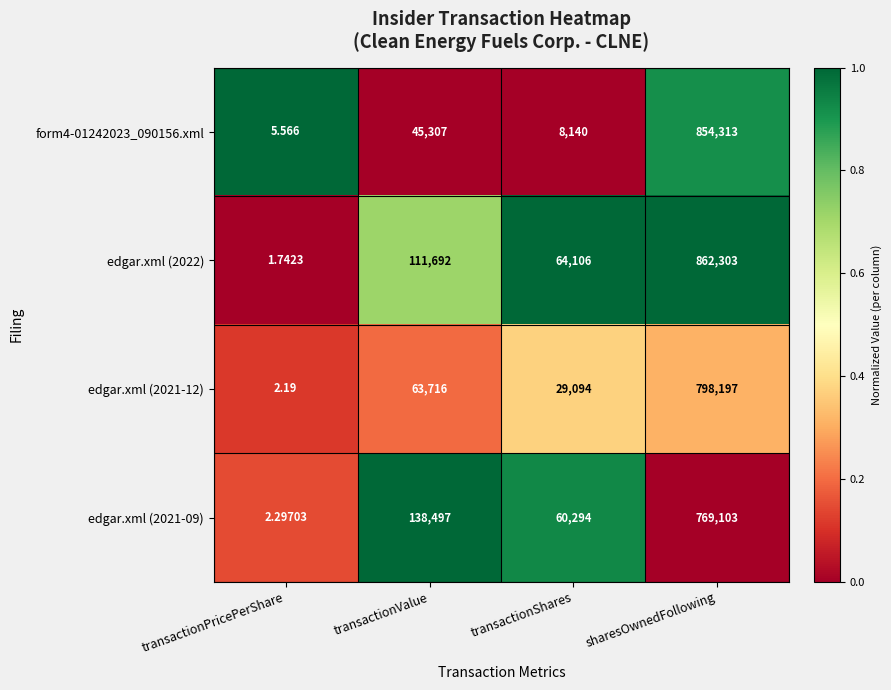

What is the total value across all series at sharesOwnedFollowing?

3283916.0